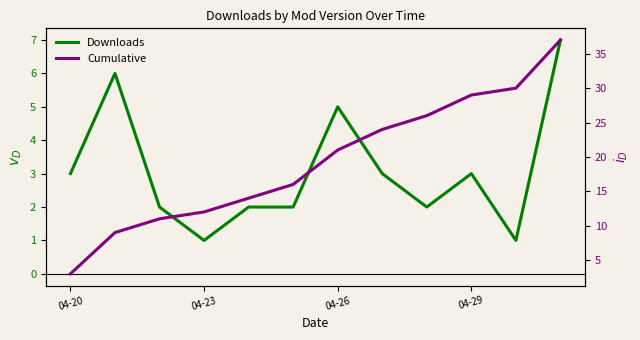

True or false: Downloads and Cumulative intersect in this chart.

False